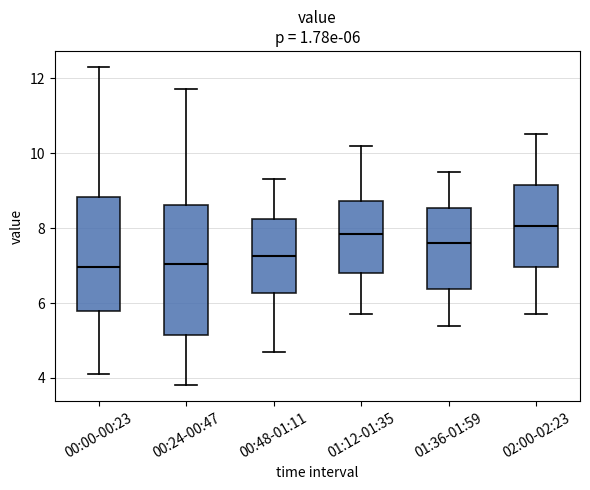

Comparing the boxes themselves (not the whiskers), which one is the tallest?

00:24-00:47